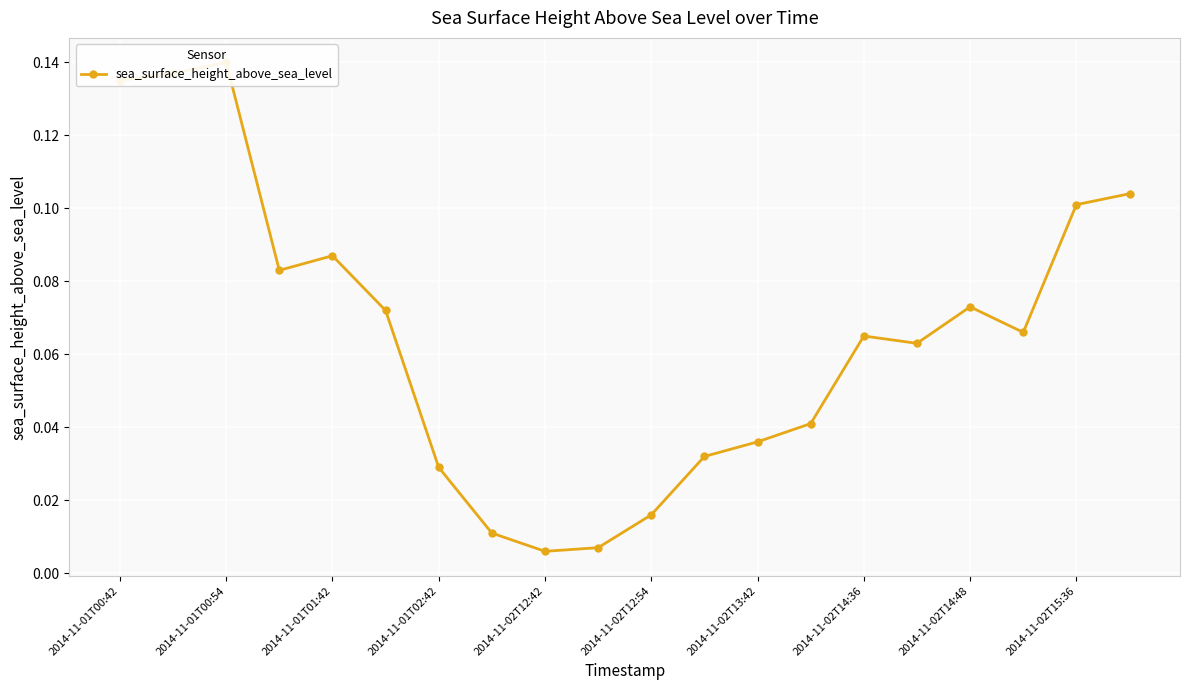

What is the sum of the values at 2014-11-01T00:42 and 2014-11-02T12:54?

0.2